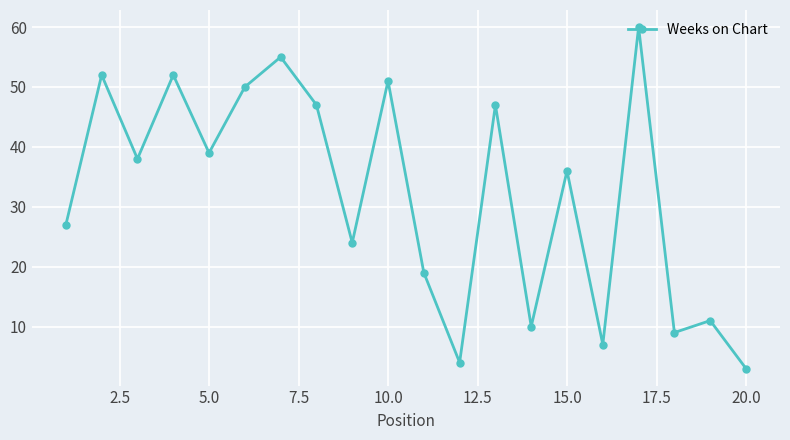

What is the smallest value displayed?

3